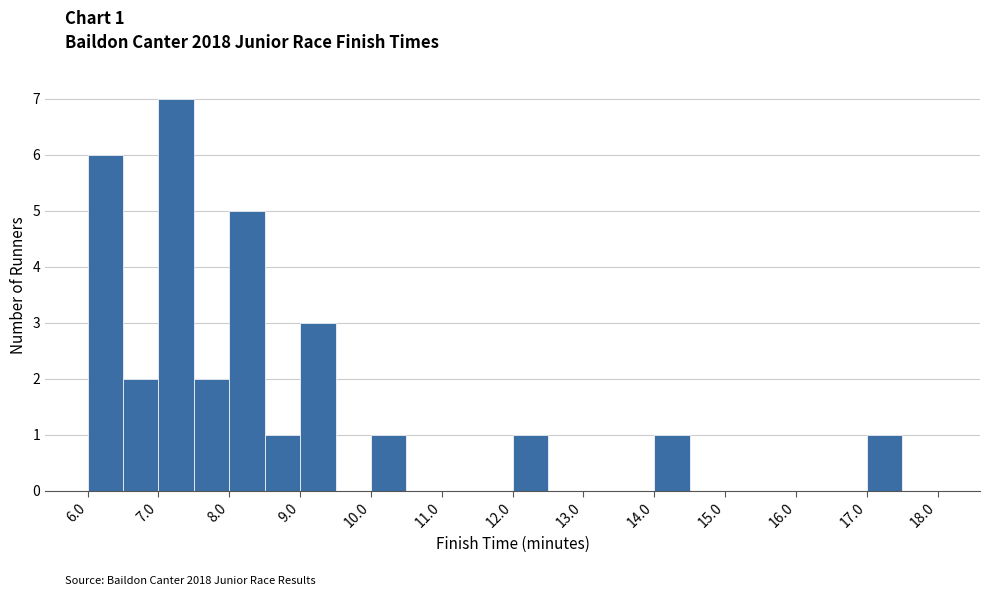

Which range on the x-axis has the tallest bar?

7.0 to 7.5